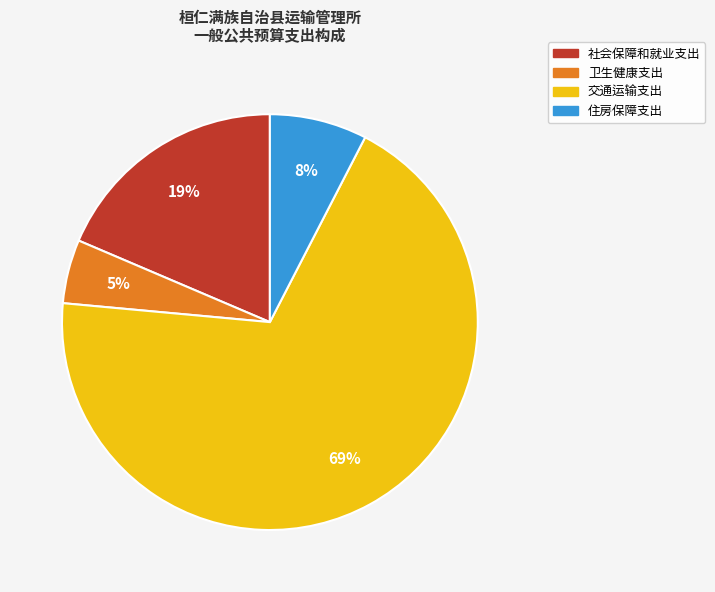

True or false: 交通运输支出 accounts for 83% of the total.

False